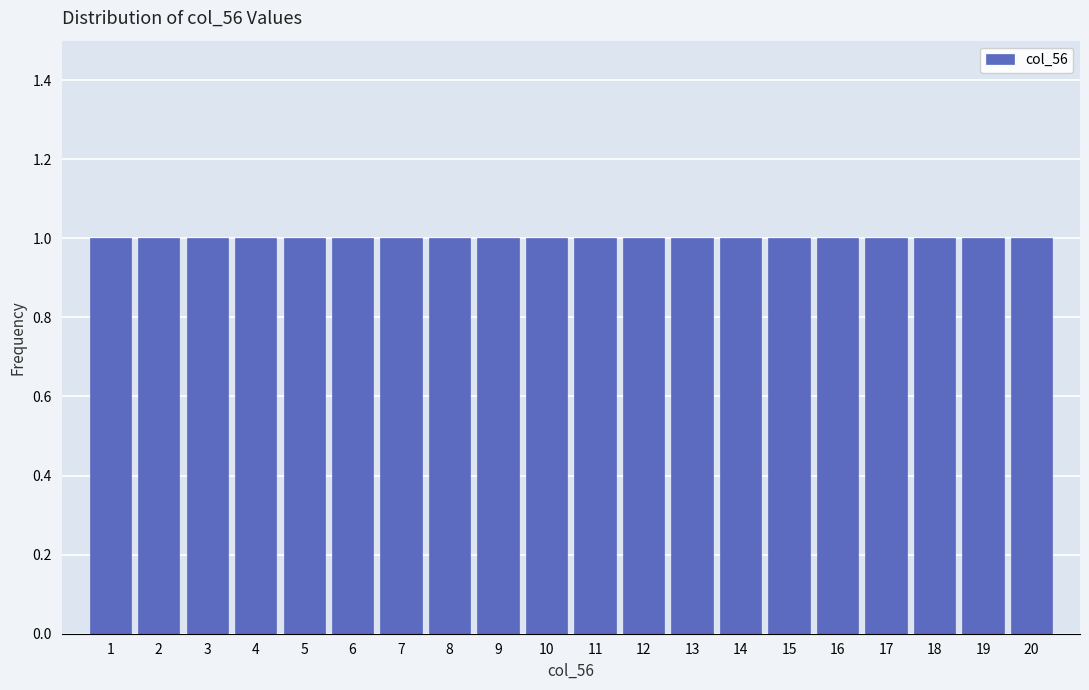

Reading left to right, list every bar in this chart as the range it spans on the x-axis followed by its height. The values are not printed on the chart, so give them approximately, as read against the axis.

0.5 to 1.5: 1
1.5 to 2.5: 1
2.5 to 3.5: 1
3.5 to 4.5: 1
4.5 to 5.5: 1
5.5 to 6.5: 1
6.5 to 7.5: 1
7.5 to 8.5: 1
8.5 to 9.5: 1
9.5 to 10.5: 1
10.5 to 11.5: 1
11.5 to 12.5: 1
12.5 to 13.5: 1
13.5 to 14.5: 1
14.5 to 15.5: 1
15.5 to 16.5: 1
16.5 to 17.5: 1
17.5 to 18.5: 1
18.5 to 19.5: 1
19.5 to 20.5: 1